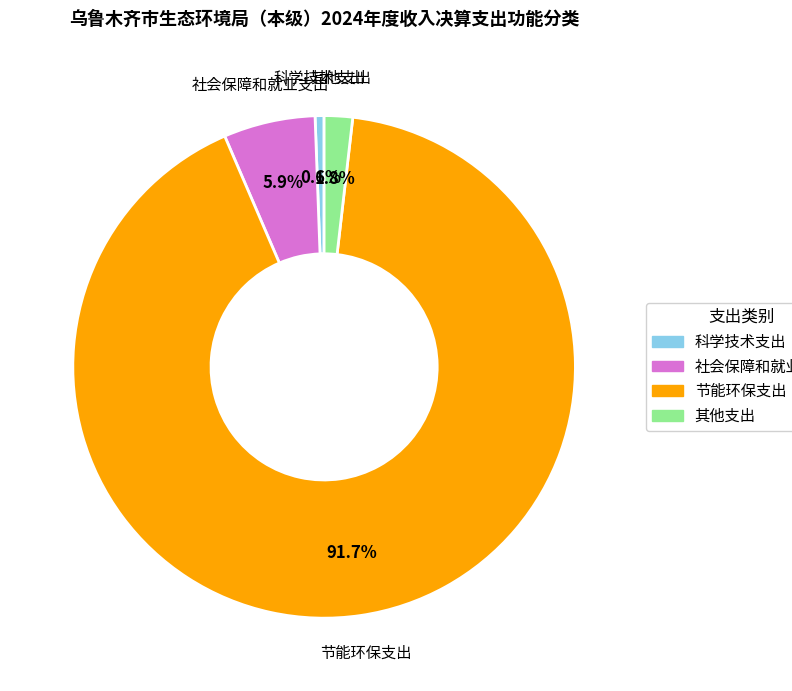

To the nearest percent, what percentage of the pie is 社会保障和就业支出?

6%